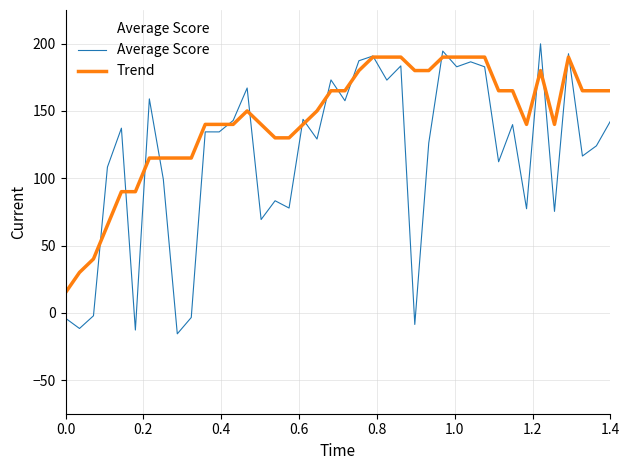

What is the difference between the second highest and second lowest values in the Trend series?

160.0